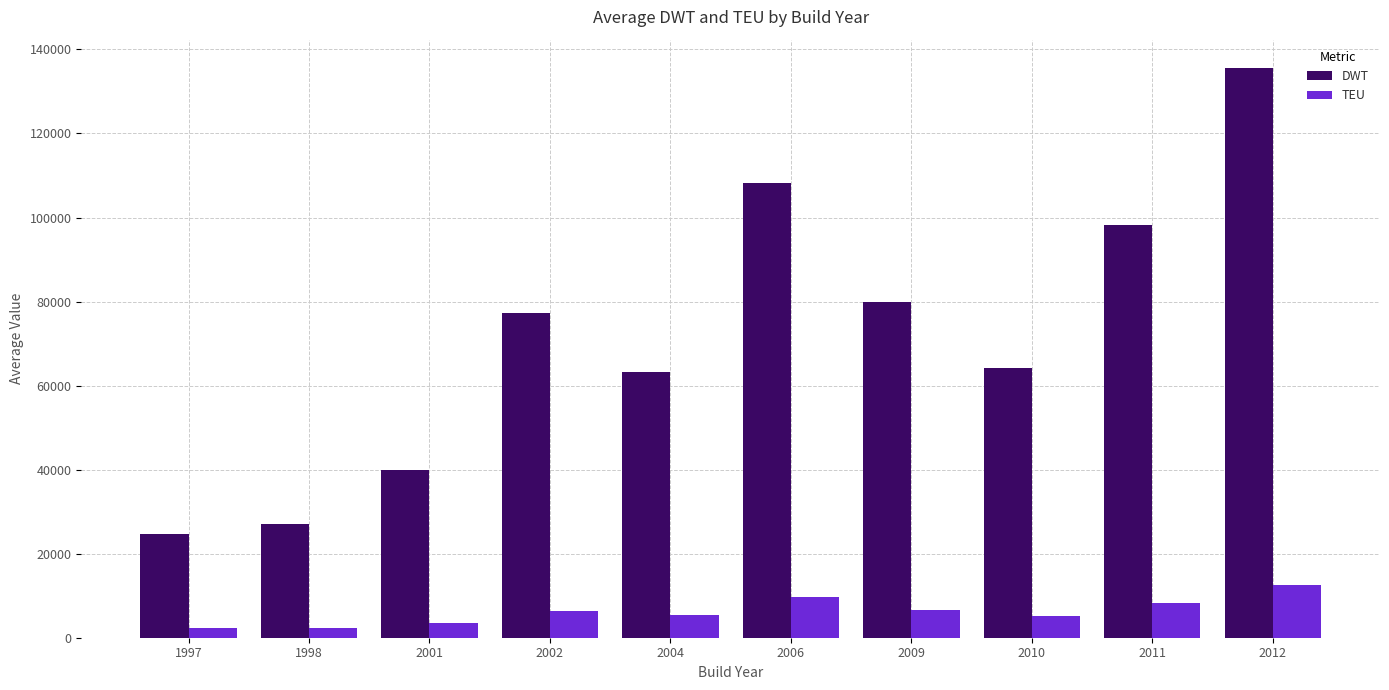

What is the sum of the TEU values at 1998 and 2009?

8763.0